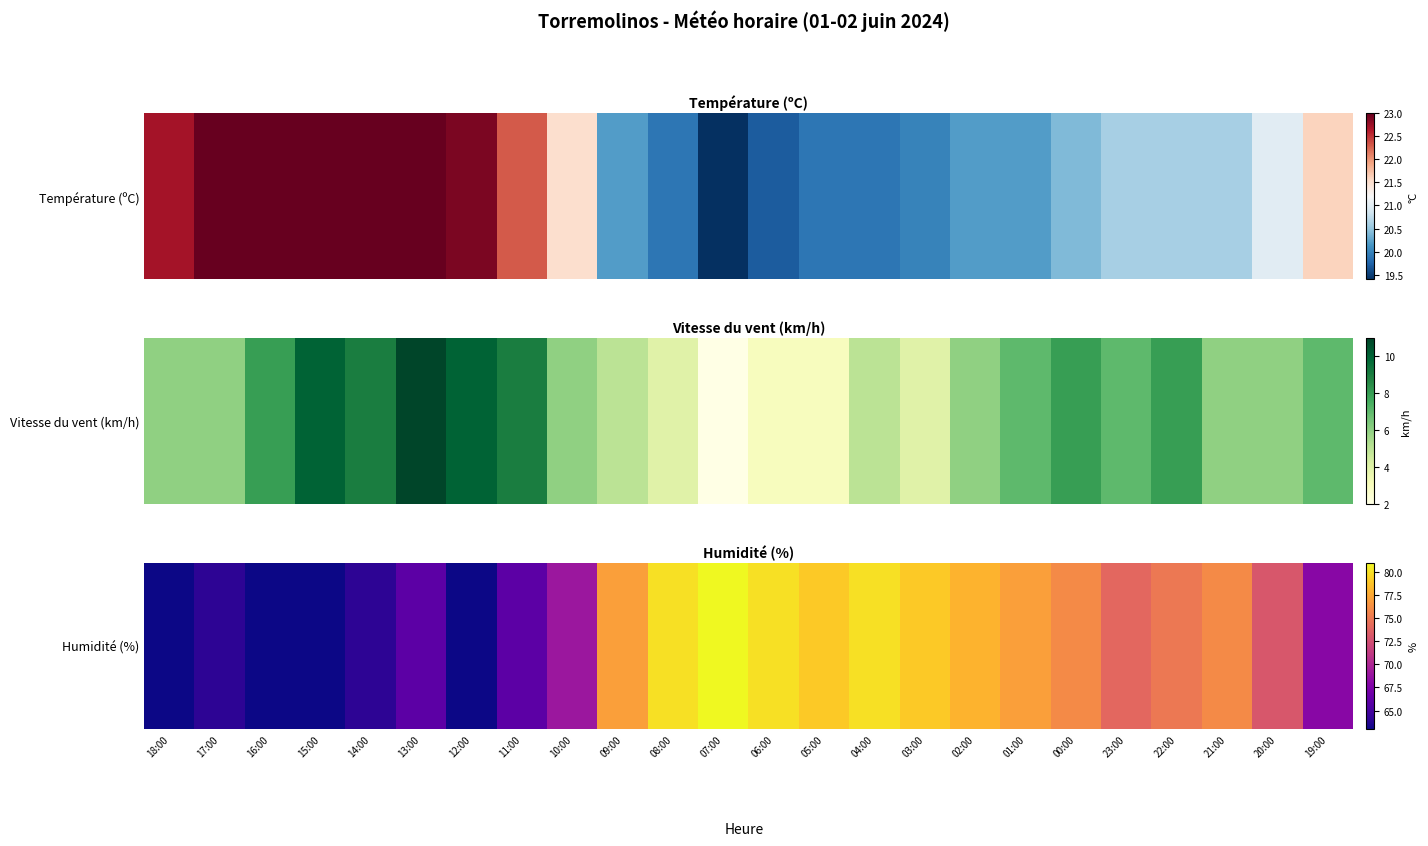

What is the change in value from 16:00 to 02:00?

+15